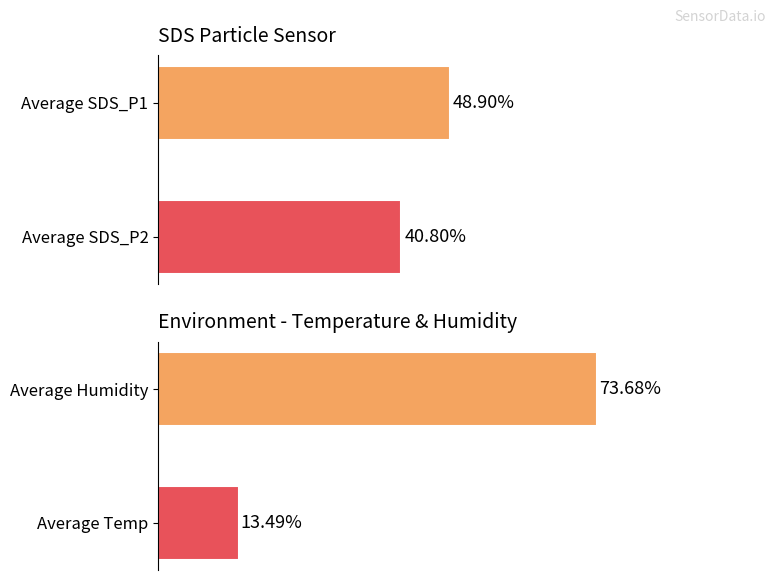

List the series in order of their peak value, highest first.

Environment, SDS_P1